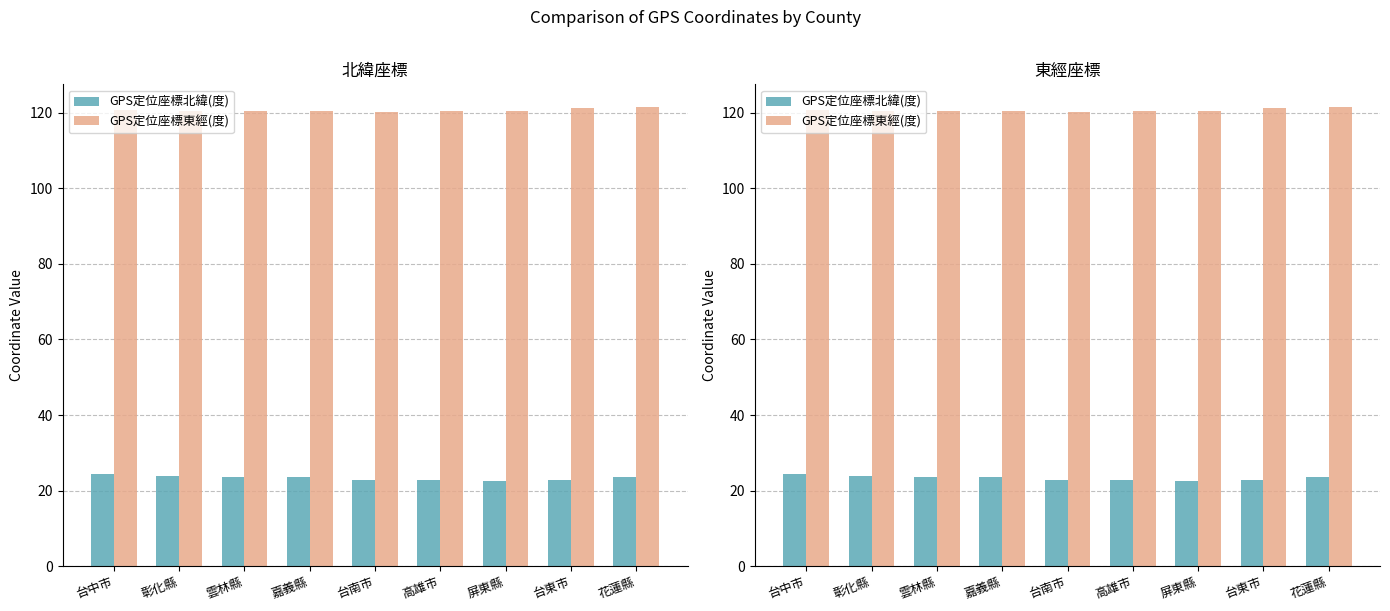

What is the value of the GPS定位座標北緯(度) bar at the 8th from the left?

22.8